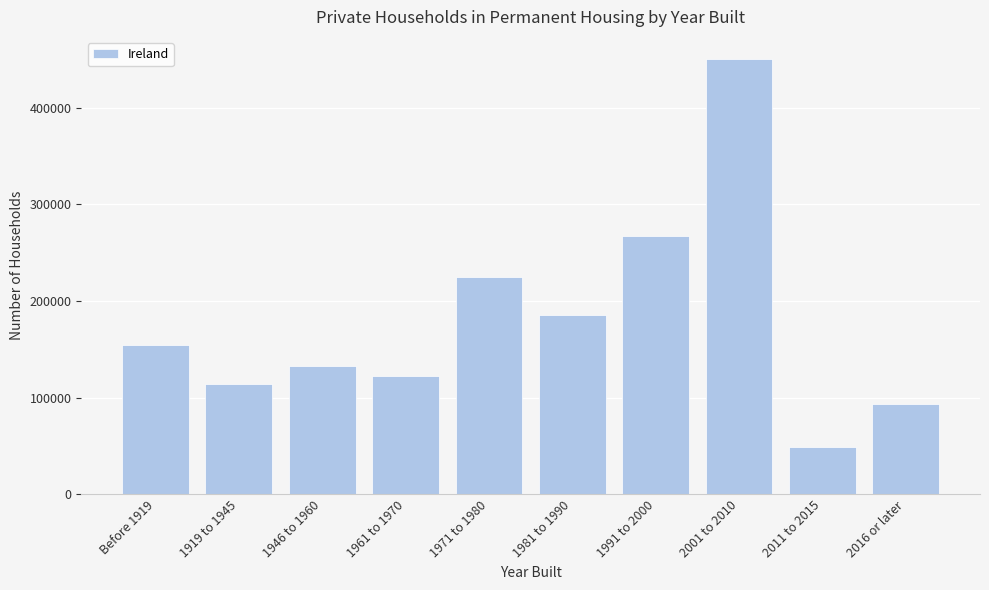

Reading right to left, what are all the values shown in this chart?

93128	49160	450817	267186	185556	224733	122685	132276	113788	154290